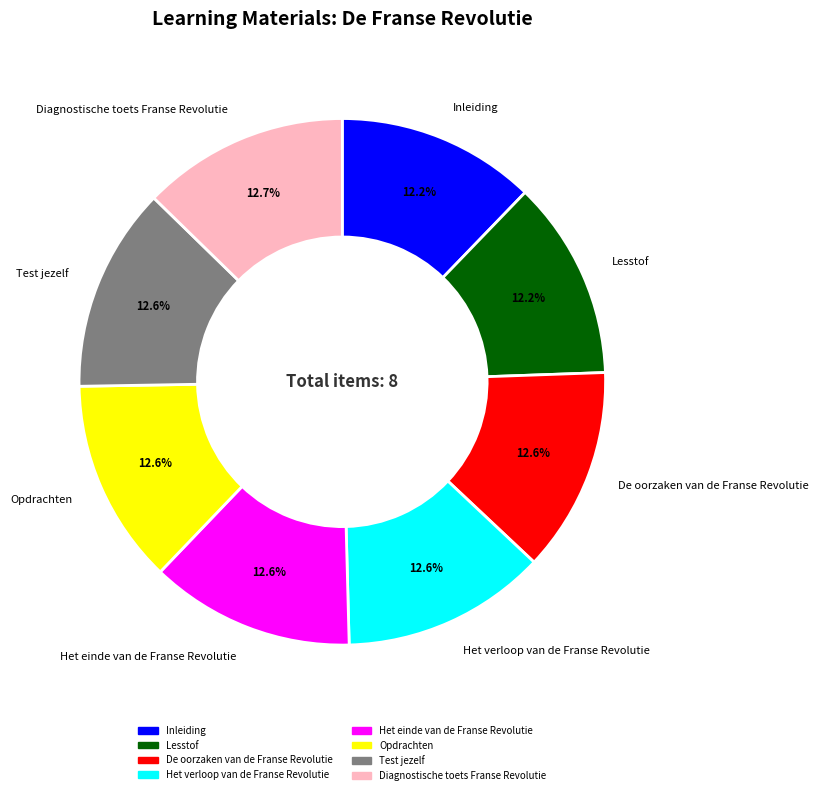

Does Inleiding account for over 50% of the chart?

No